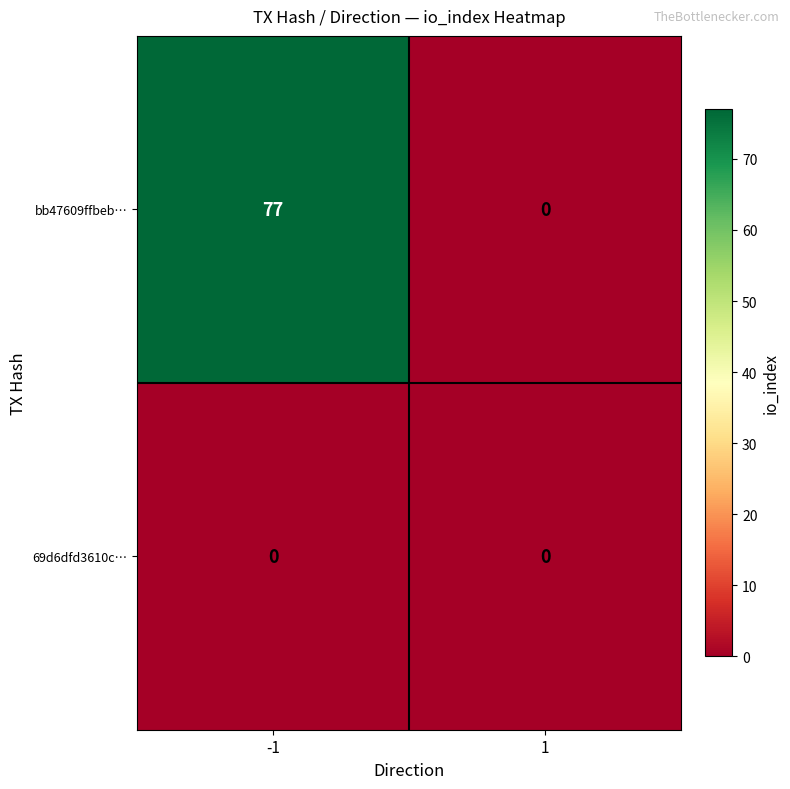

List the series in order of their overall mean, highest first.

bb47609ffbeb…, 69d6dfd3610c…